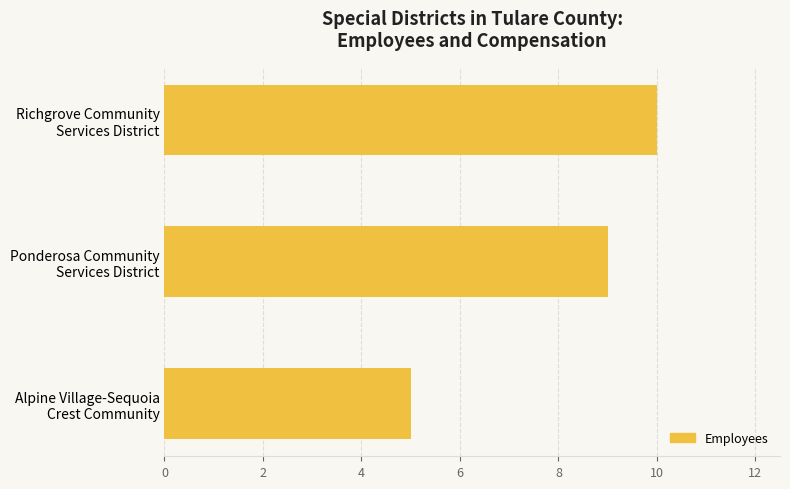

Are the bars horizontal?

Yes